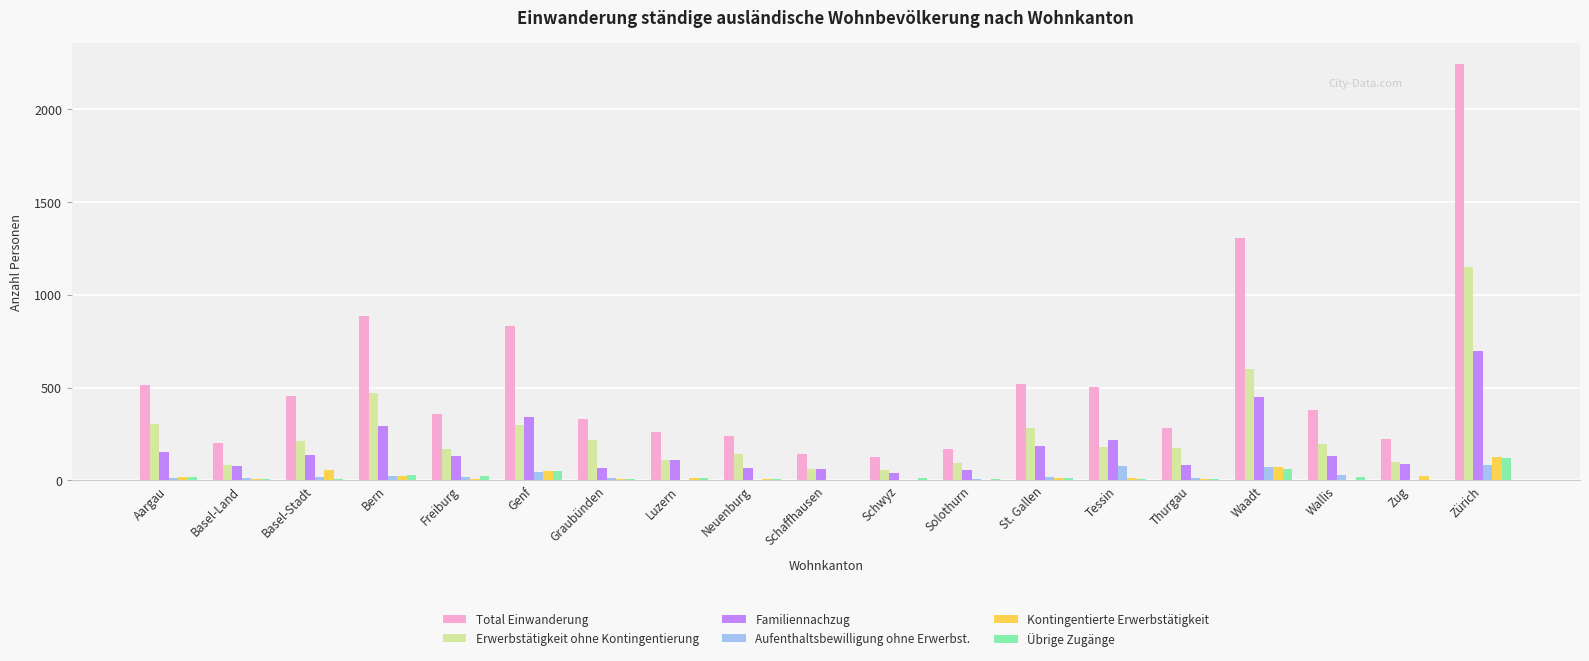

At which category does the chart reach its peak across all series?

Zürich